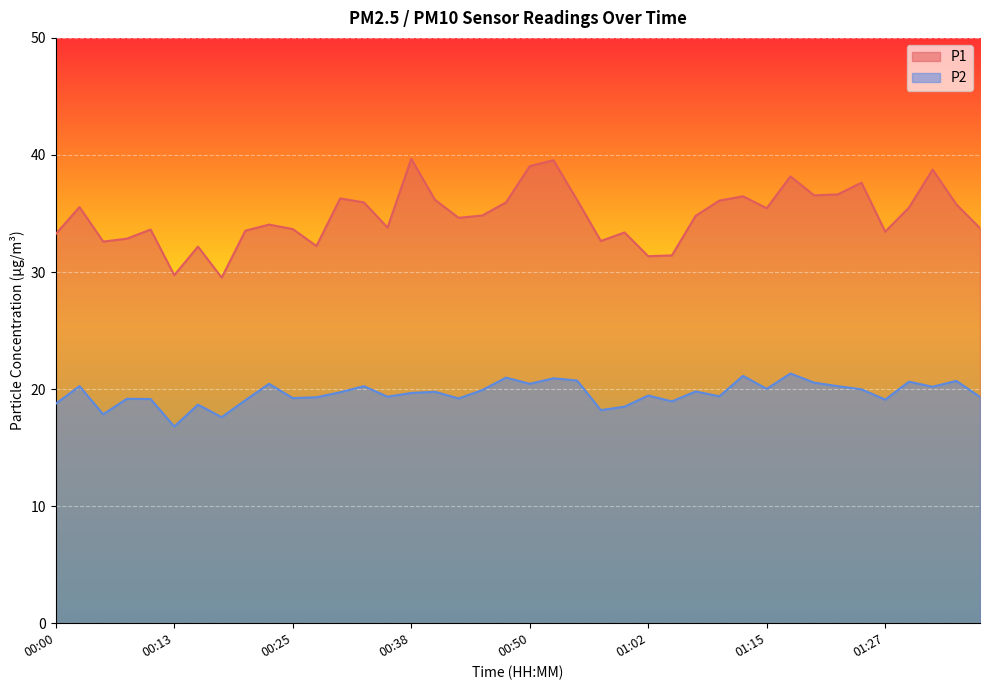

What is the label of the 4th point from the left?

00:08